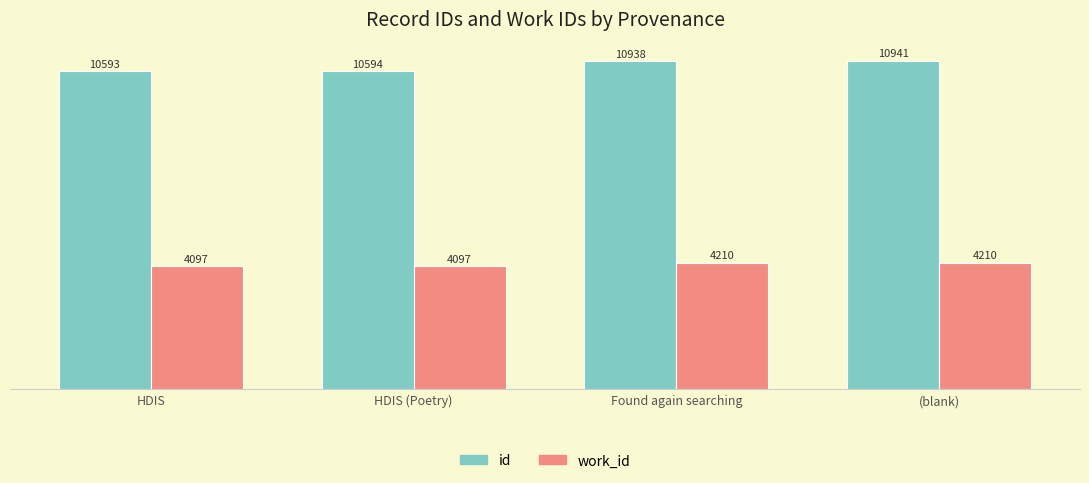

At how many categories does at least one series exceed 9636?

4